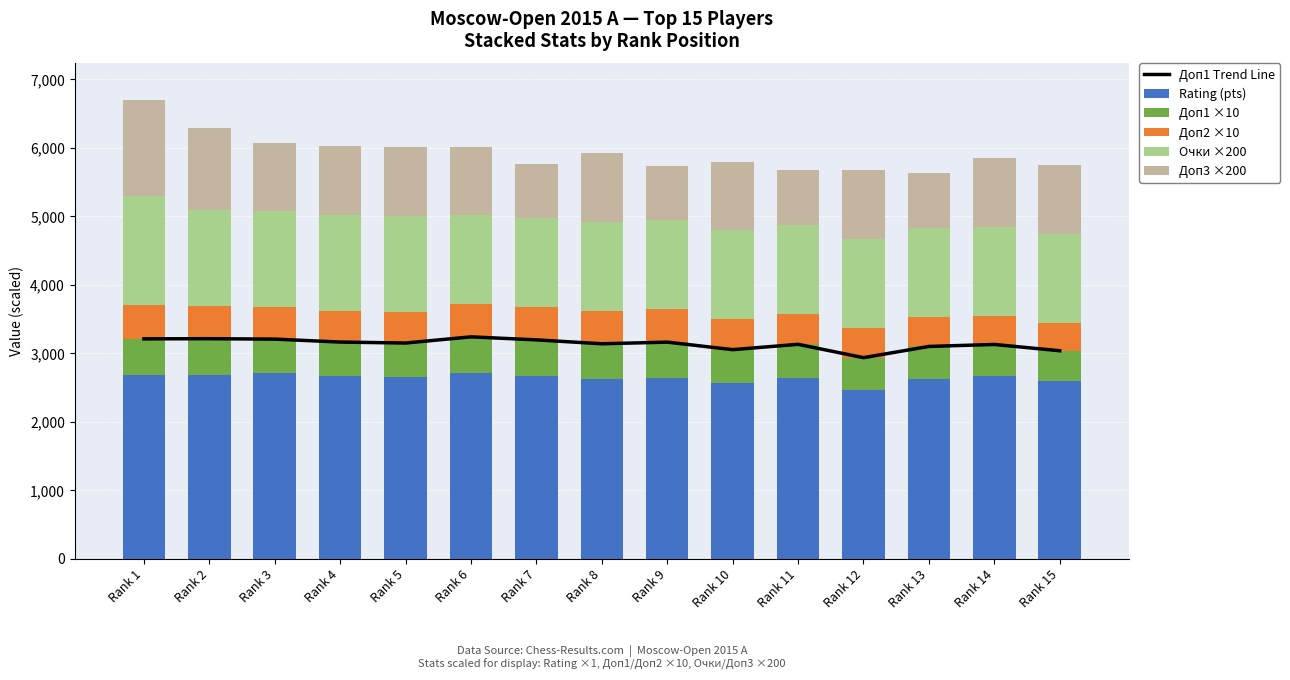

What is the highest value of the Доп1 Trend Line series?

3239